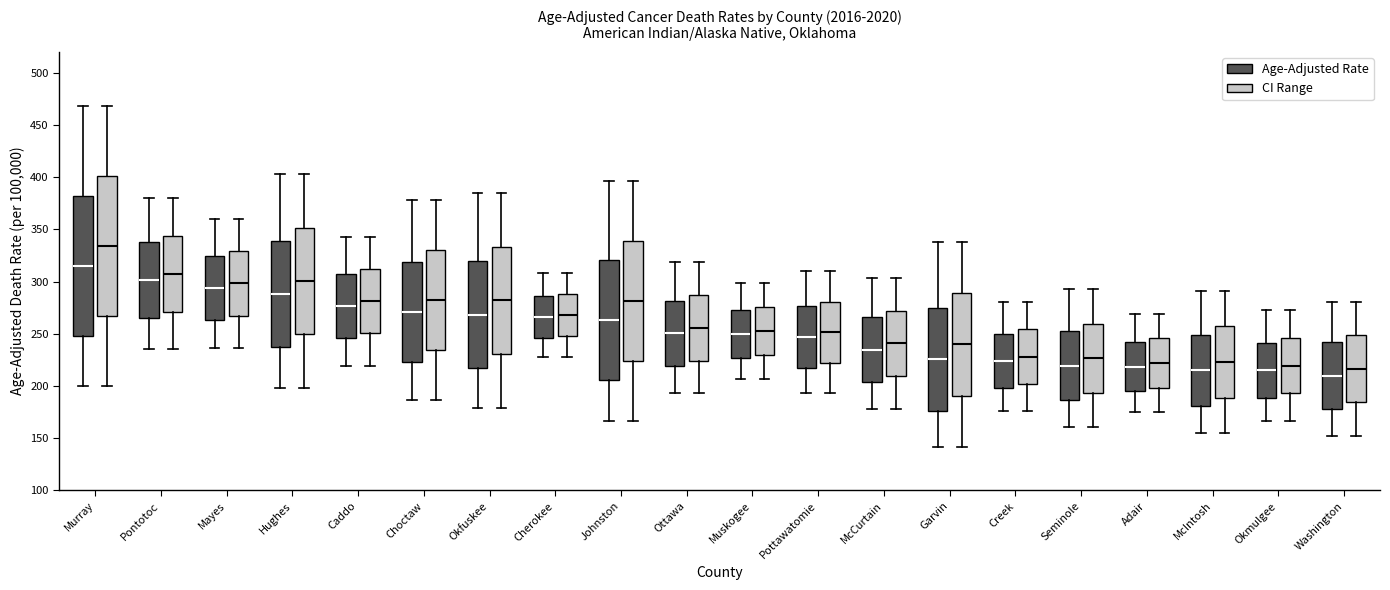

Reading left to right, read every box against the y-axis: the position of its median line, the range the box covers, and the ends of its whiskers. The values are not printed on the chart, so give them approximately, as read against the axis.

Murray (Age-Adjusted Rate): median 315, box 250 to 380, whiskers 200 to 470
Murray (CI Range): median 335, box 265 to 400, whiskers 200 to 470
Pontotoc (Age-Adjusted Rate): median 300, box 265 to 340, whiskers 235 to 380
Pontotoc (CI Range): median 310, box 270 to 345, whiskers 235 to 380
Mayes (Age-Adjusted Rate): median 295, box 265 to 325, whiskers 235 to 360
Mayes (CI Range): median 300, box 265 to 330, whiskers 235 to 360
Hughes (Age-Adjusted Rate): median 290, box 235 to 340, whiskers 200 to 405
Hughes (CI Range): median 300, box 250 to 350, whiskers 200 to 405
Caddo (Age-Adjusted Rate): median 275, box 245 to 305, whiskers 220 to 345
Caddo (CI Range): median 280, box 250 to 310, whiskers 220 to 345
Choctaw (Age-Adjusted Rate): median 270, box 225 to 320, whiskers 185 to 380
Choctaw (CI Range): median 285, box 235 to 330, whiskers 185 to 380
Okfuskee (Age-Adjusted Rate): median 270, box 215 to 320, whiskers 180 to 385
Okfuskee (CI Range): median 280, box 230 to 335, whiskers 180 to 385
Cherokee (Age-Adjusted Rate): median 265, box 245 to 285, whiskers 230 to 310
Cherokee (CI Range): median 270, box 250 to 290, whiskers 230 to 310
Johnston (Age-Adjusted Rate): median 265, box 205 to 320, whiskers 165 to 395
Johnston (CI Range): median 280, box 225 to 340, whiskers 165 to 395
Ottawa (Age-Adjusted Rate): median 250, box 220 to 280, whiskers 195 to 320
Ottawa (CI Range): median 255, box 225 to 285, whiskers 195 to 320
Muskogee (Age-Adjusted Rate): median 250, box 225 to 275, whiskers 205 to 300
Muskogee (CI Range): median 255, box 230 to 275, whiskers 205 to 300
Pottawatomie (Age-Adjusted Rate): median 245, box 220 to 275, whiskers 195 to 310
Pottawatomie (CI Range): median 250, box 220 to 280, whiskers 195 to 310
McCurtain (Age-Adjusted Rate): median 235, box 205 to 265, whiskers 180 to 305
McCurtain (CI Range): median 240, box 210 to 270, whiskers 180 to 305
Garvin (Age-Adjusted Rate): median 225, box 175 to 275, whiskers 140 to 340
Garvin (CI Range): median 240, box 190 to 290, whiskers 140 to 340
Creek (Age-Adjusted Rate): median 225, box 200 to 250, whiskers 175 to 280
Creek (CI Range): median 230, box 200 to 255, whiskers 175 to 280
Seminole (Age-Adjusted Rate): median 220, box 185 to 255, whiskers 160 to 295
Seminole (CI Range): median 225, box 195 to 260, whiskers 160 to 295
Adair (Age-Adjusted Rate): median 220, box 195 to 240, whiskers 175 to 270
Adair (CI Range): median 220, box 200 to 245, whiskers 175 to 270
McIntosh (Age-Adjusted Rate): median 215, box 180 to 250, whiskers 155 to 290
McIntosh (CI Range): median 225, box 190 to 255, whiskers 155 to 290
Okmulgee (Age-Adjusted Rate): median 215, box 190 to 240, whiskers 165 to 275
Okmulgee (CI Range): median 220, box 195 to 245, whiskers 165 to 275
Washington (Age-Adjusted Rate): median 210, box 180 to 240, whiskers 150 to 280
Washington (CI Range): median 215, box 185 to 250, whiskers 150 to 280